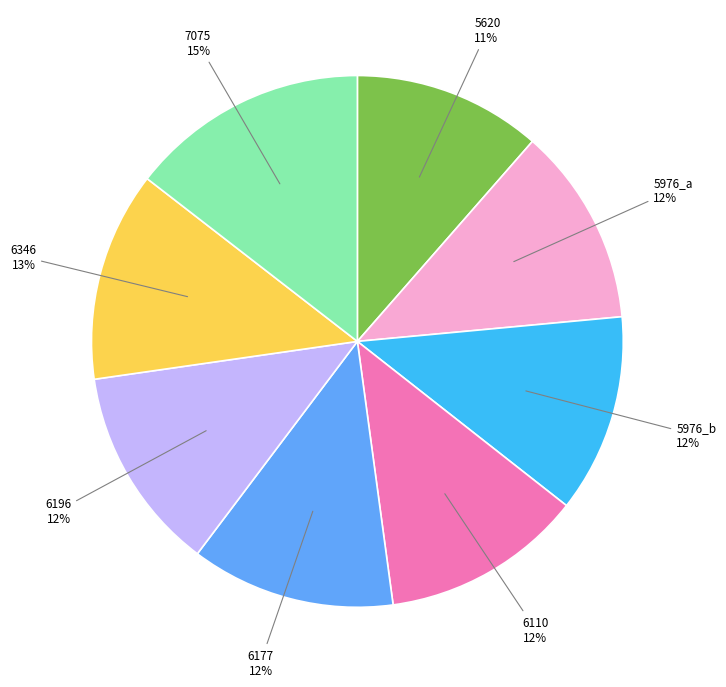

To the nearest percent, what is the average slice percentage?

12%